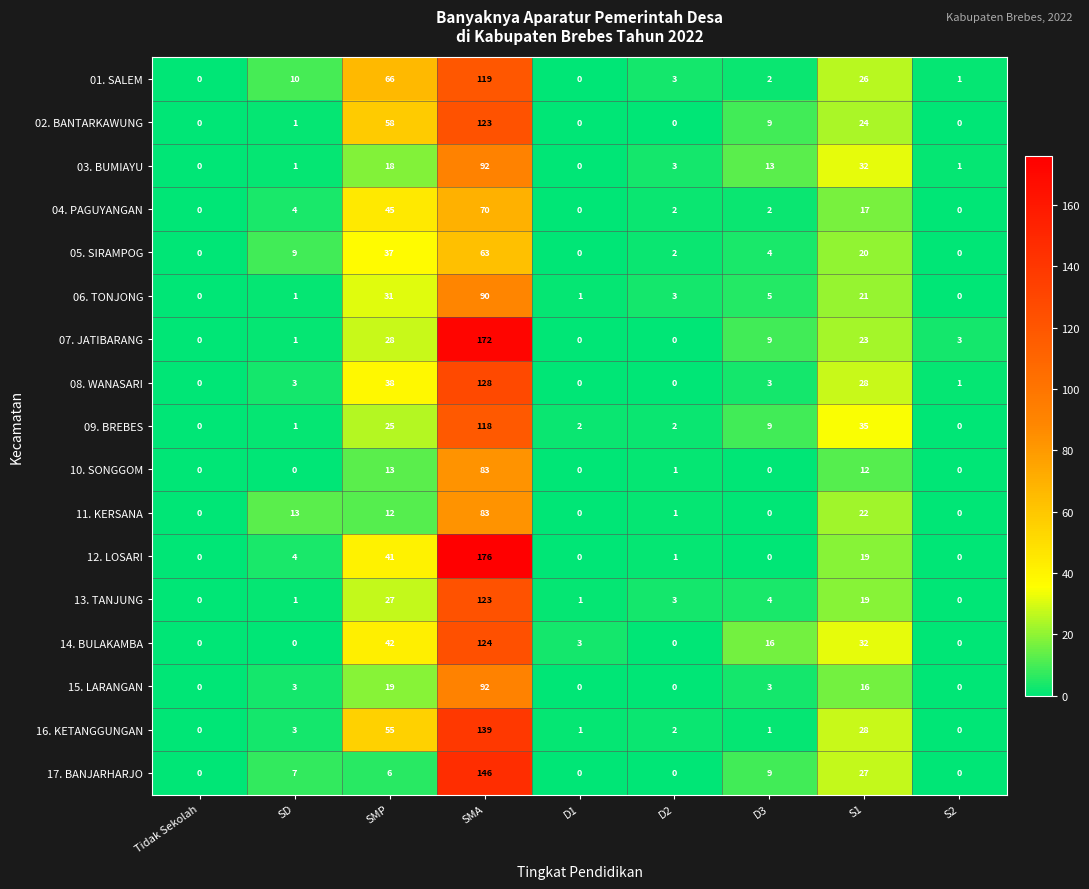

What is the total value across all series at D3?

89